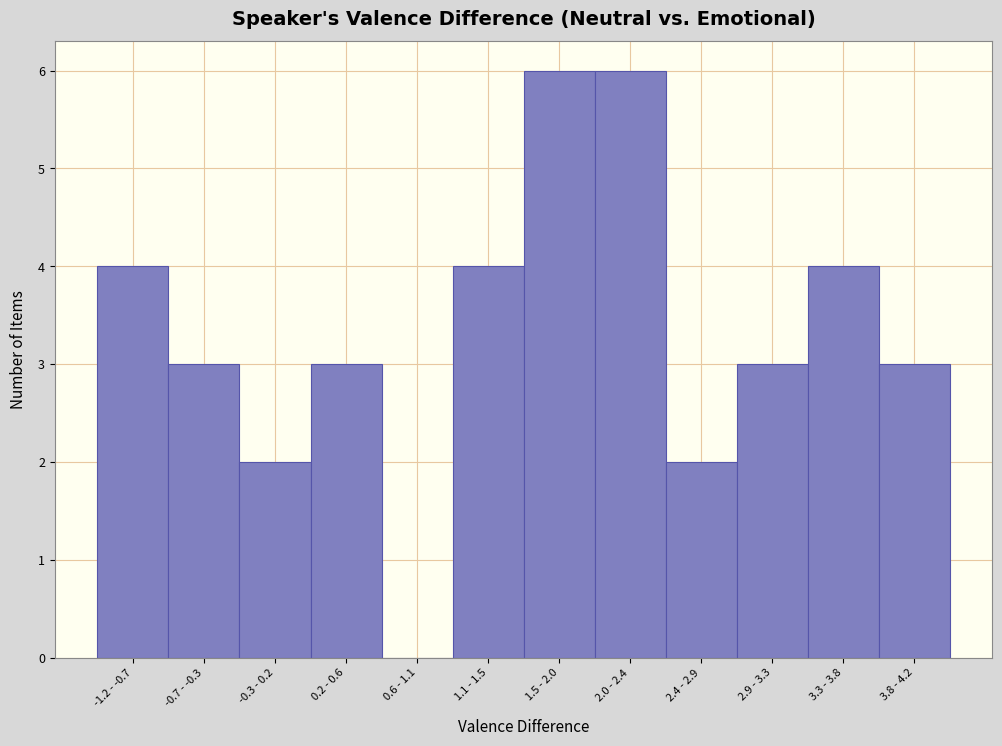

Reading left to right, list all the values displayed in this chart.

-1.2 - -0.7=4	-0.7 - -0.3=3	-0.3 - 0.2=2	0.2 - 0.6=3	0.6 - 1.1=0	1.1 - 1.5=4	1.5 - 2.0=6	2.0 - 2.4=6	2.4 - 2.9=2	2.9 - 3.3=3	3.3 - 3.8=4	3.8 - 4.2=3